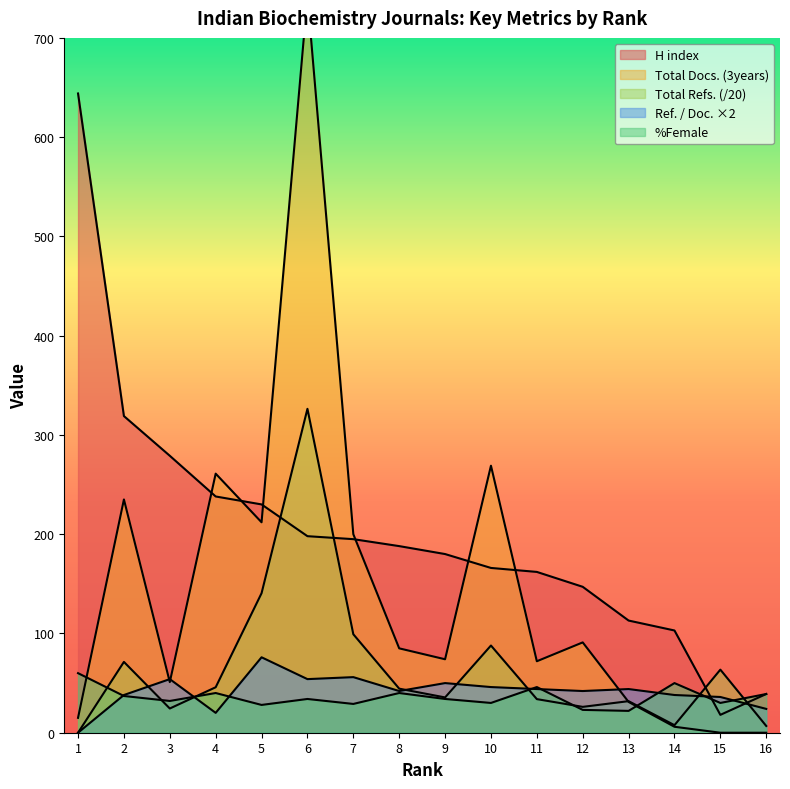

What is the maximum value shown in the chart?

742.0